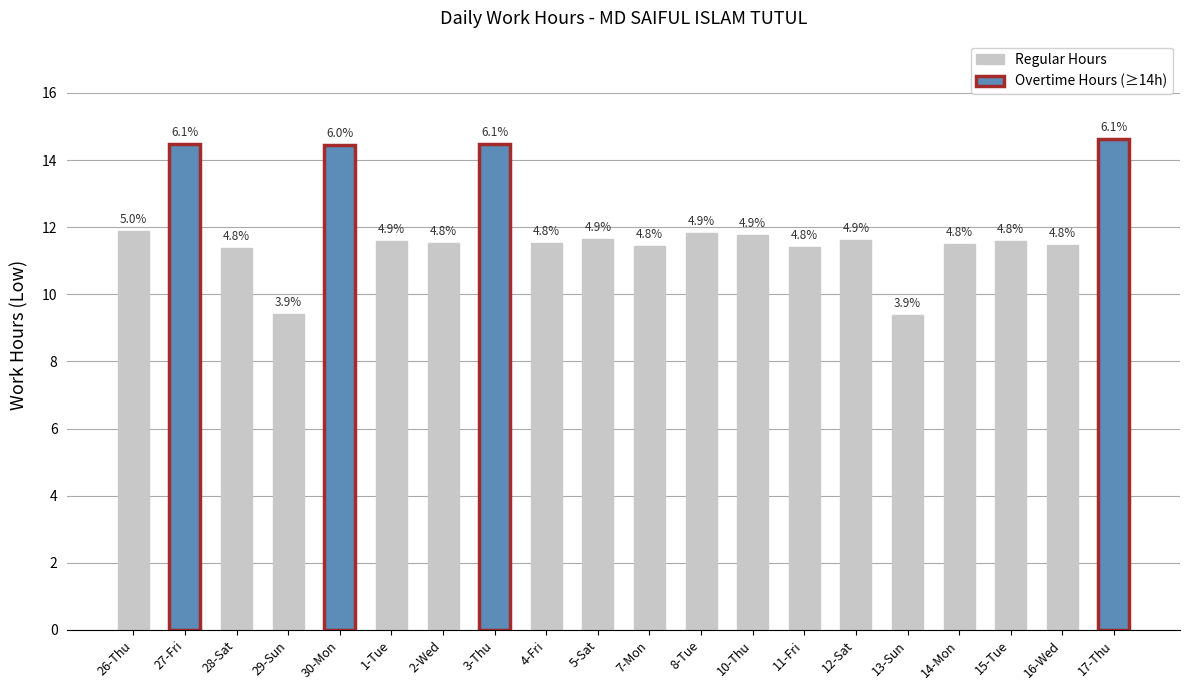

What is the value of the 15th bar from the left?

11.6